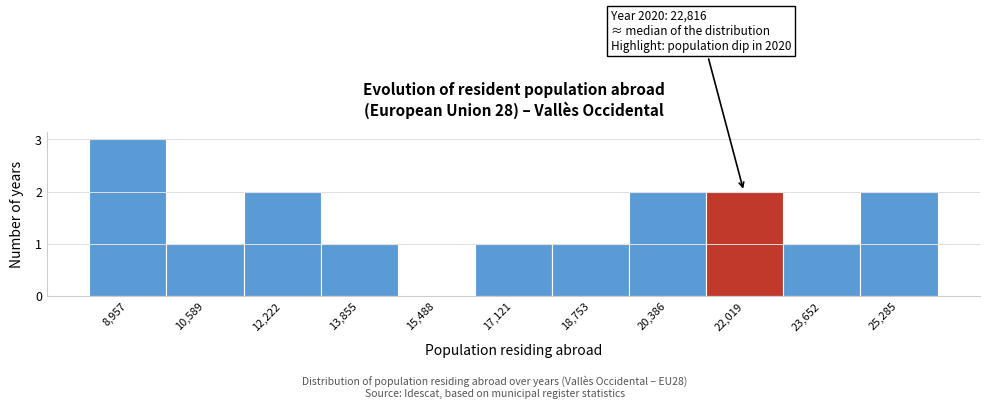

Reading left to right, list all the values displayed in this chart.

8,957=3	10,589=1	12,222=2	13,855=1	15,488=0	17,121=1	18,753=1	20,386=2	22,019=2	23,652=1	25,285=2